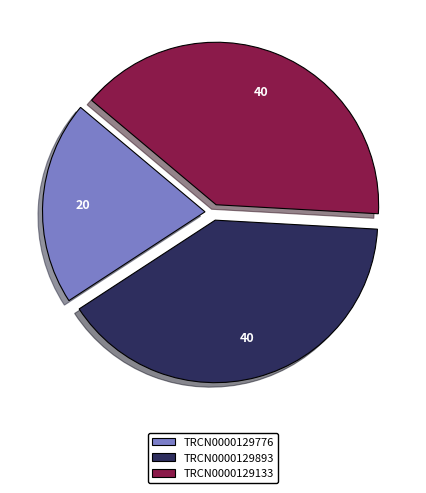

True or false: TRCN0000129133 accounts for 34% of the total.

False